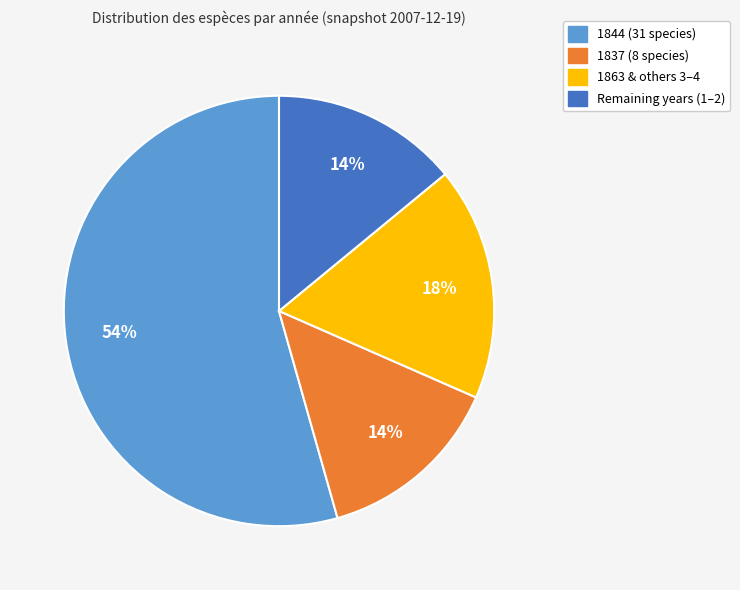

Is there any slice that represents more than half of the pie?

Yes